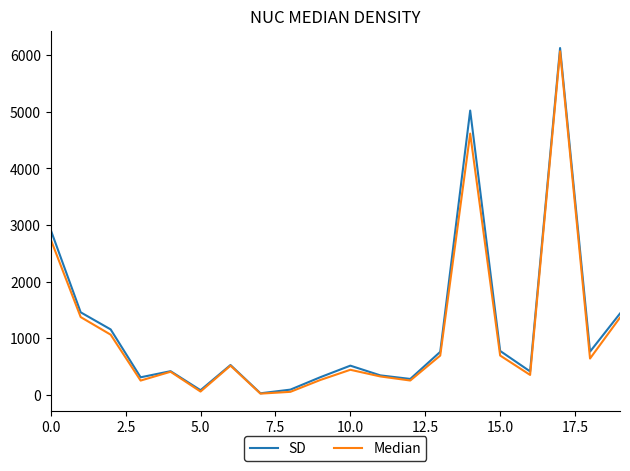

How many distinct data groups are displayed?

2